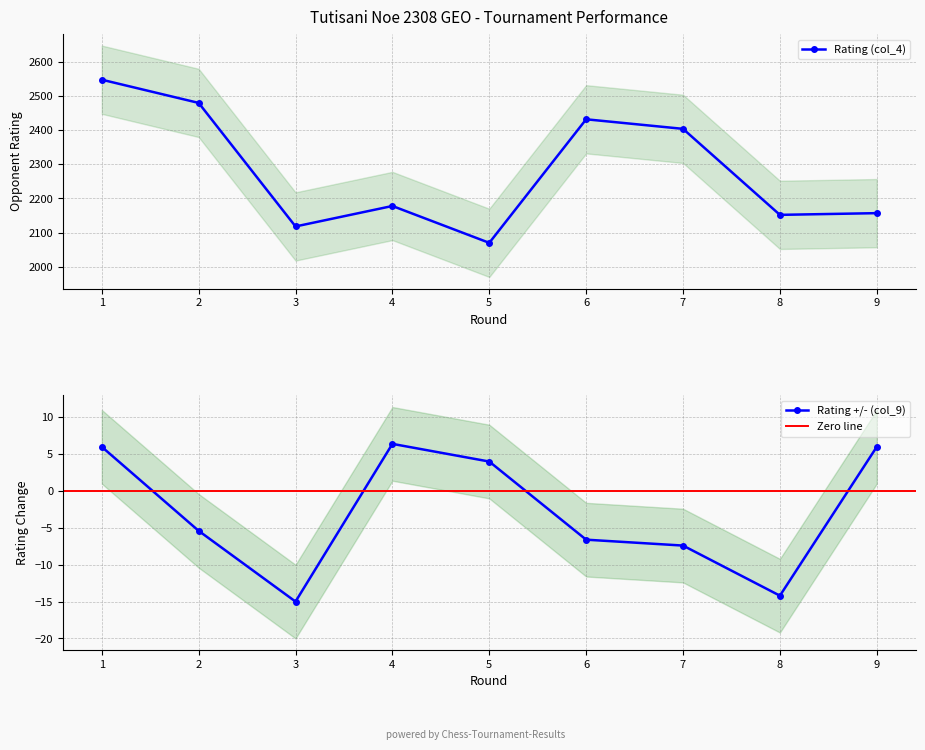

Which series has the largest total across all categories?

Rating (col_4)